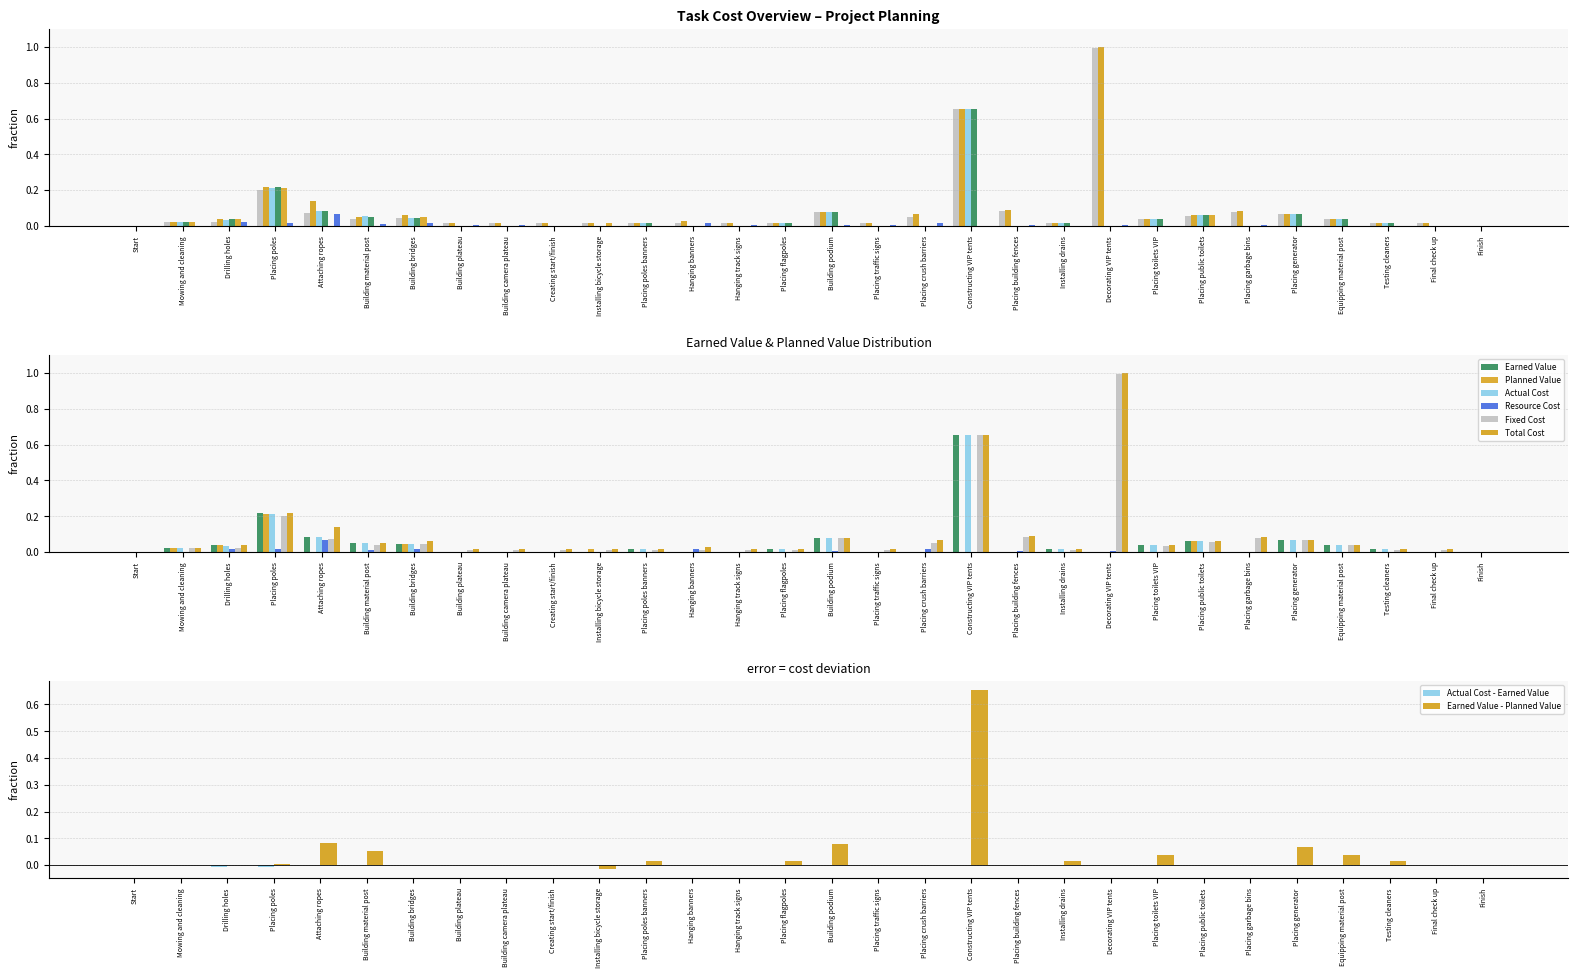

What is the label of the 4th bar from the right?

Equipping material post